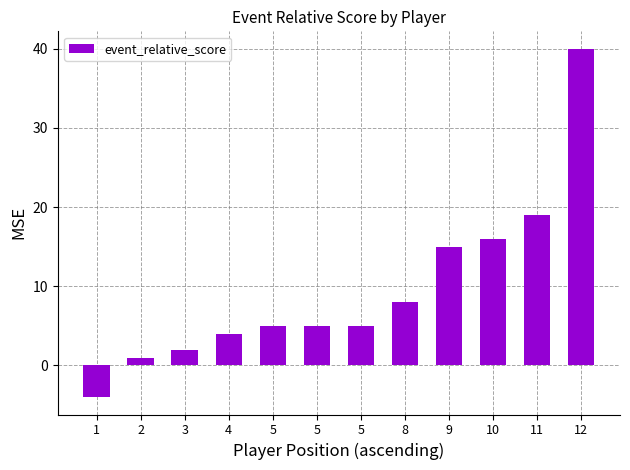

Is it true that the value at 11 is 32?

False